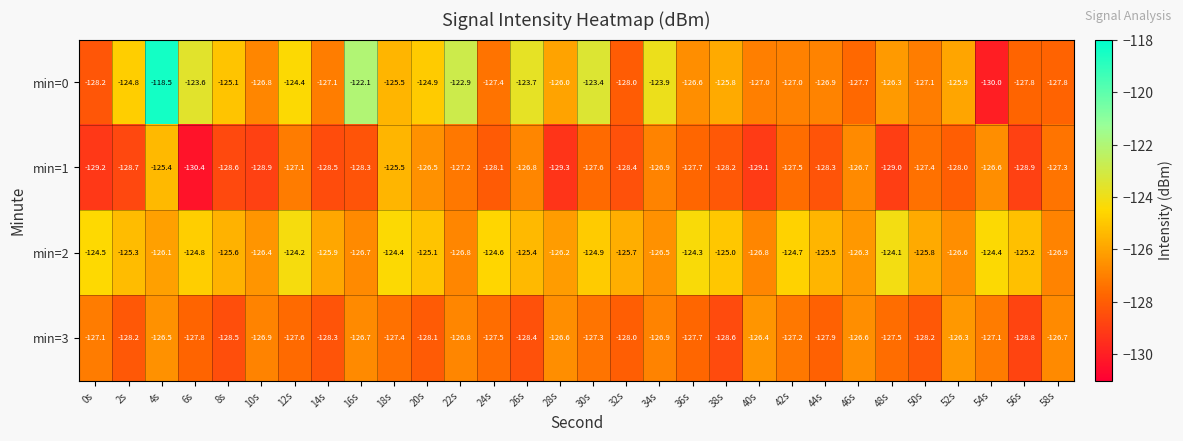

What is the maximum value shown in the chart?

-118.5